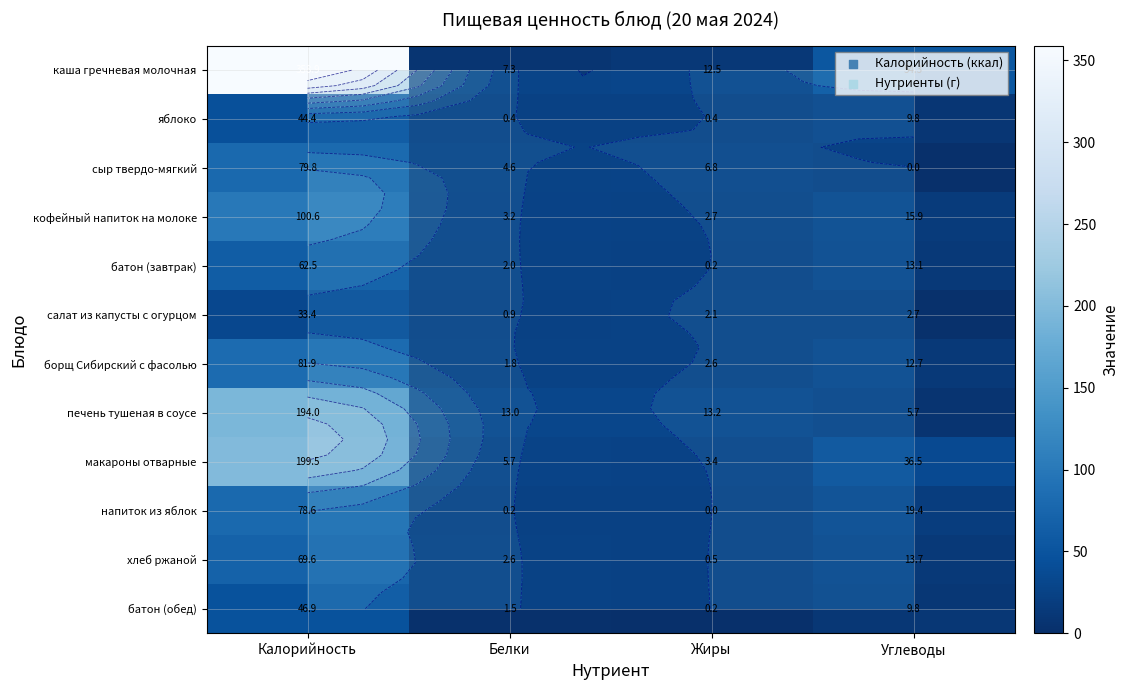

At how many categories does at least one series exceed 270?

1